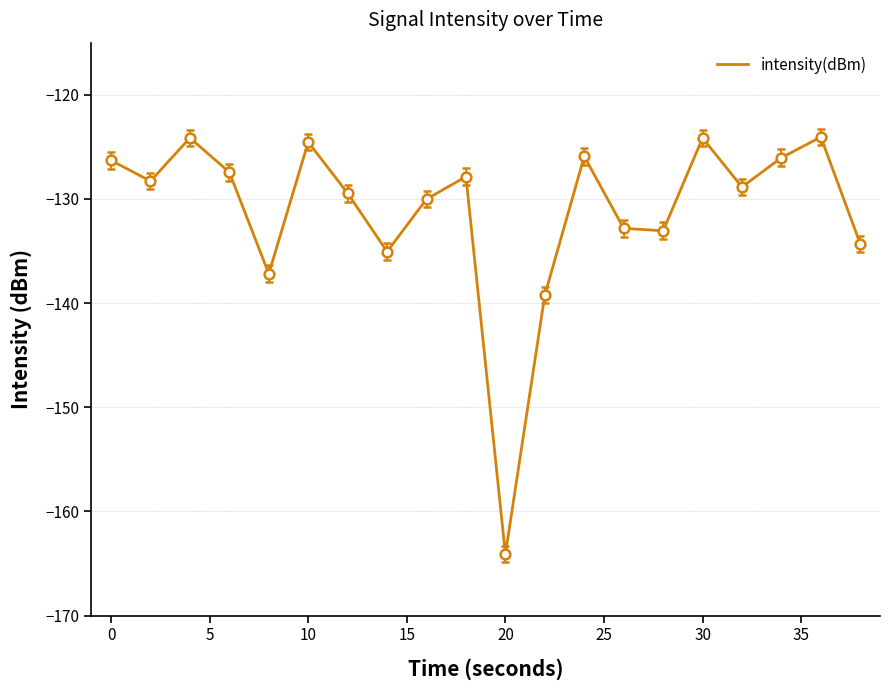

What is the difference between the maximum and minimum values?

40.0